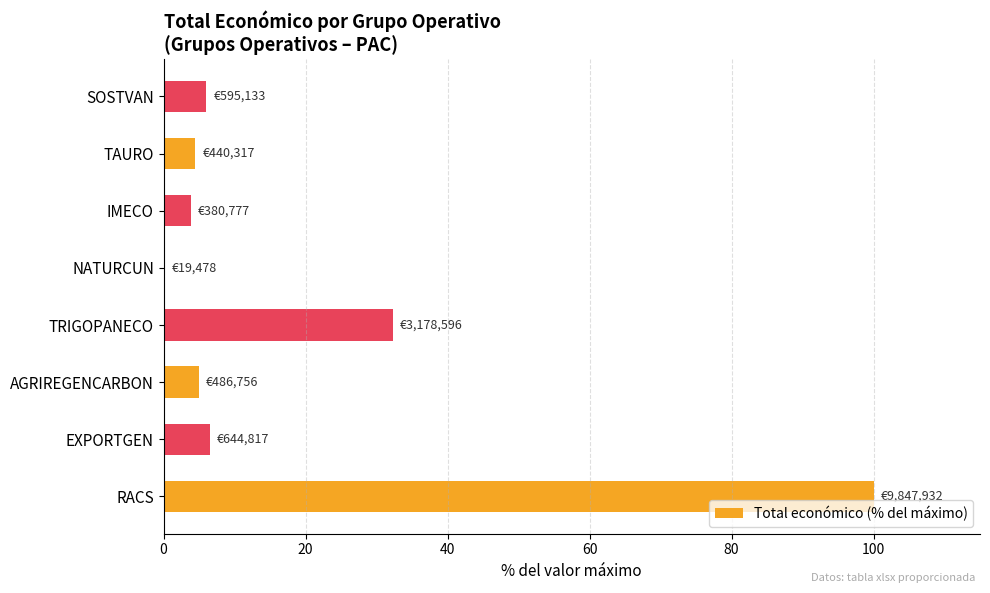

Between EXPORTGEN and IMECO, which is larger?

EXPORTGEN